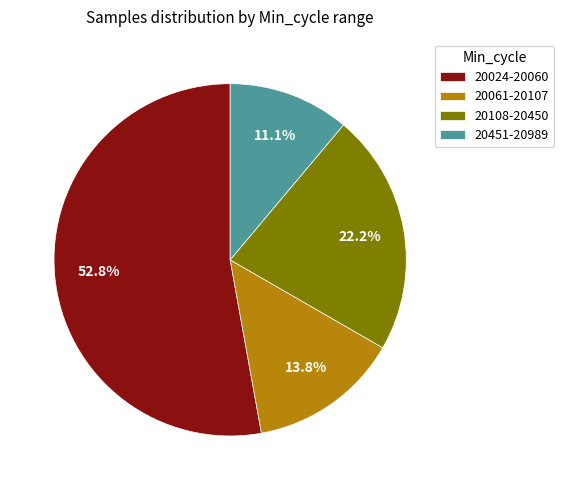

What percentage is NOT represented by 20061-20107?

86.2%